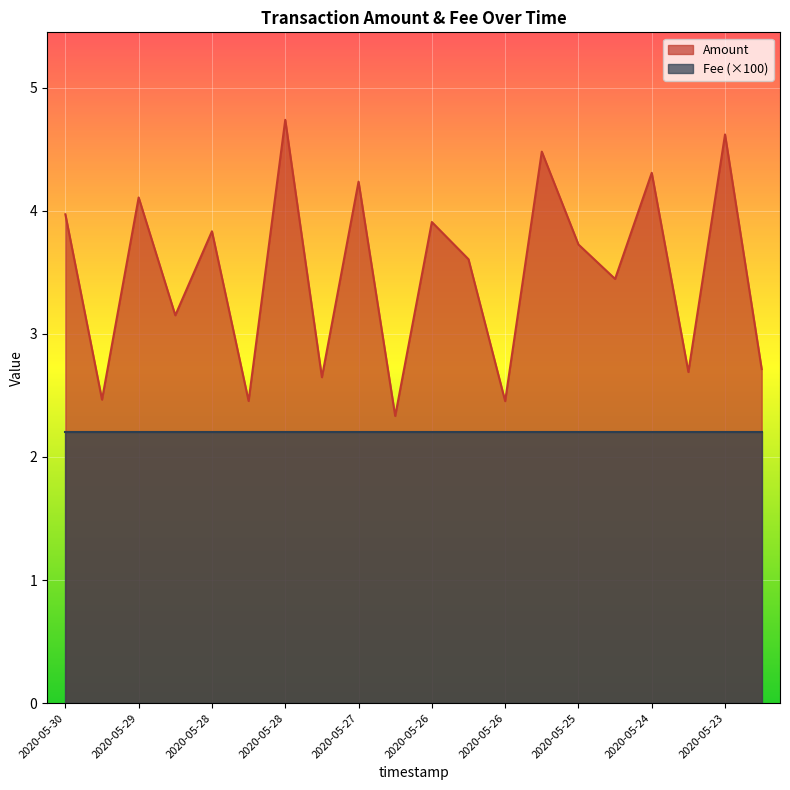

What value does the data have at 2020-05-28?

3.8